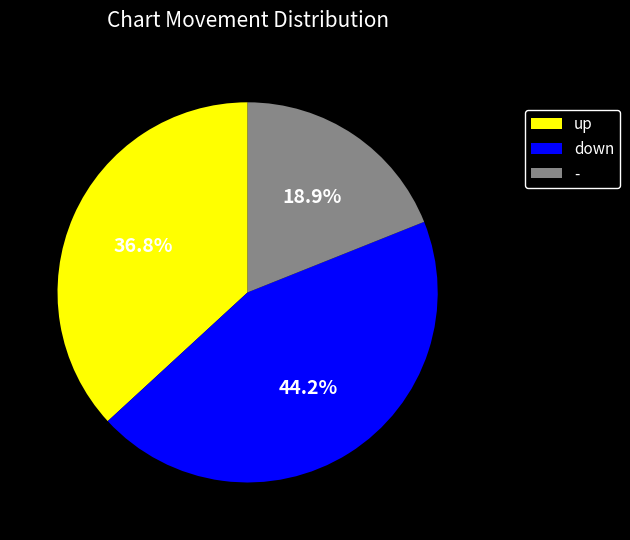

To the nearest percent, what is the difference between the down and - slice percentages?

25%